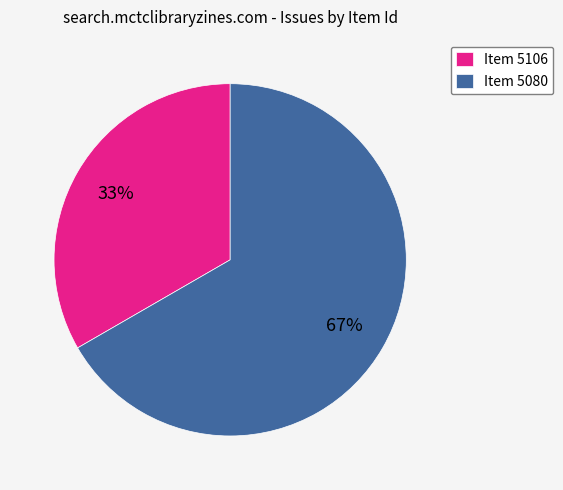

Is there any slice that represents more than half of the pie?

Yes